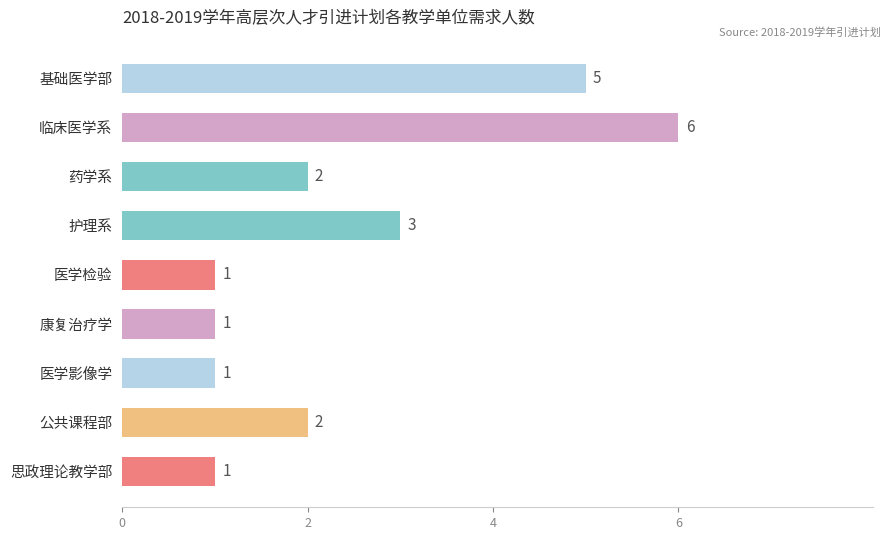

Which label corresponds to the largest value in the chart?

临床医学系